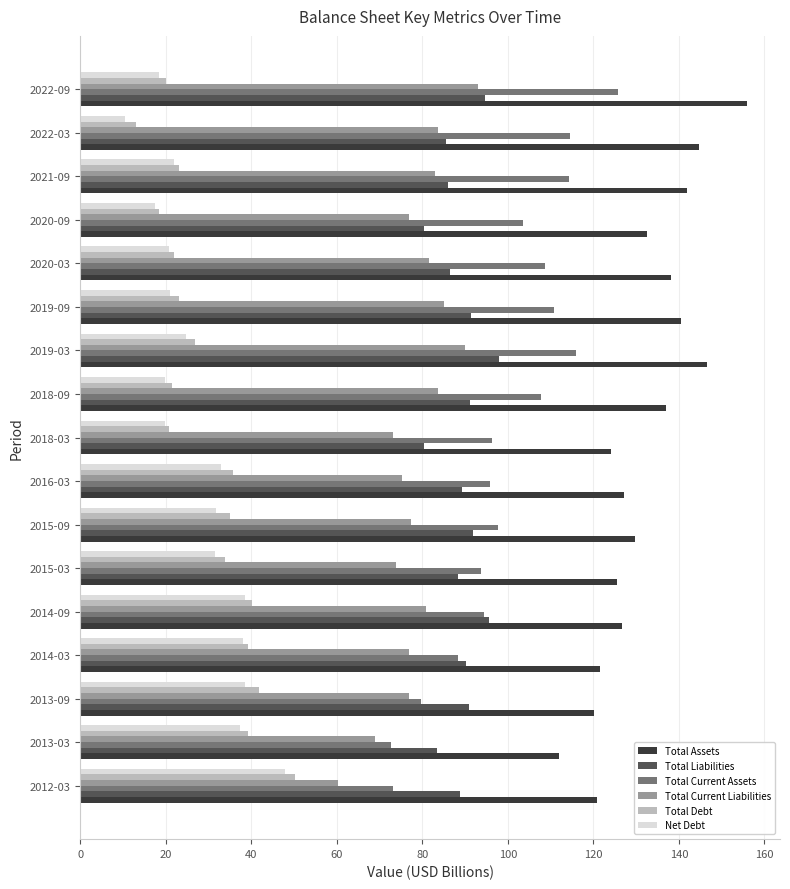

Which series has the largest range (max minus min)?

Total Current Assets